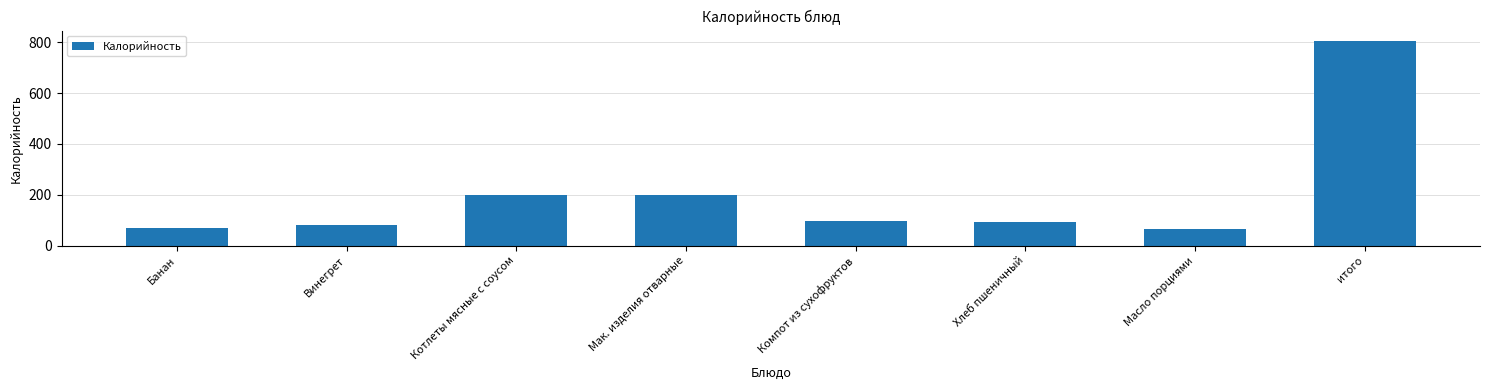

The value at Банан is 104.3. True or false?

False